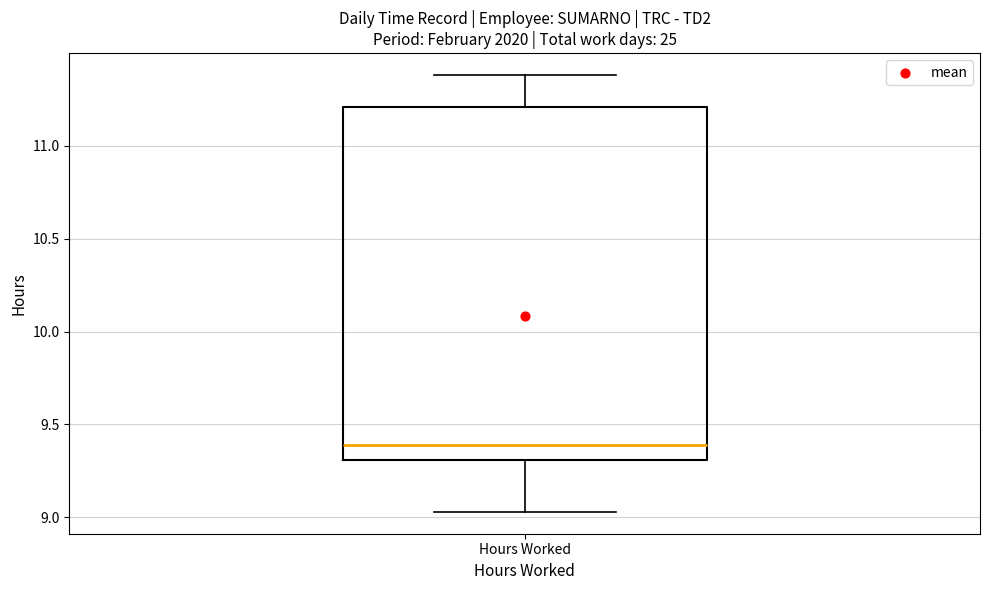

Transcribe this box plot: give where the median line is, the range the box spans, and where the two whiskers end, as read against the y-axis. The values are not printed on the chart, so give them approximately, as read against the axis.

median 9.40, box 9.30 to 11.20, whiskers 9.05 to 11.40